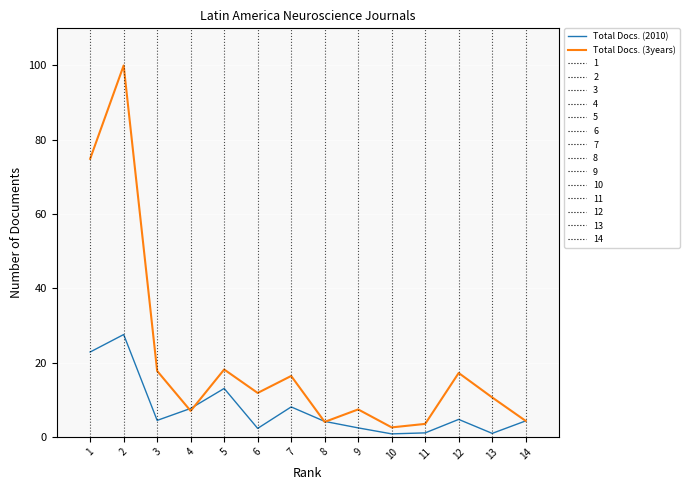

At 1, list the series in order from largest to smallest.

Total Docs. (3years), Total Docs. (2010)